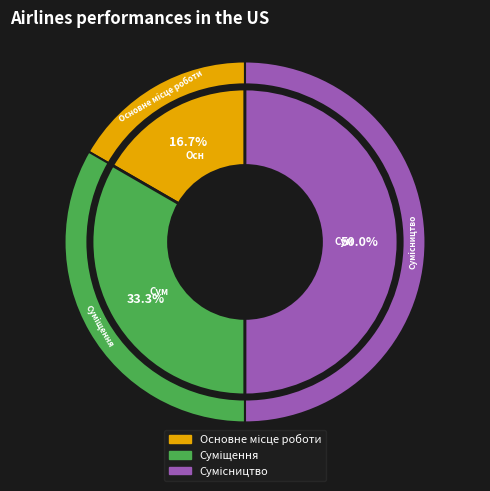

To the nearest percent, what portion does Суміщення represent?

33%